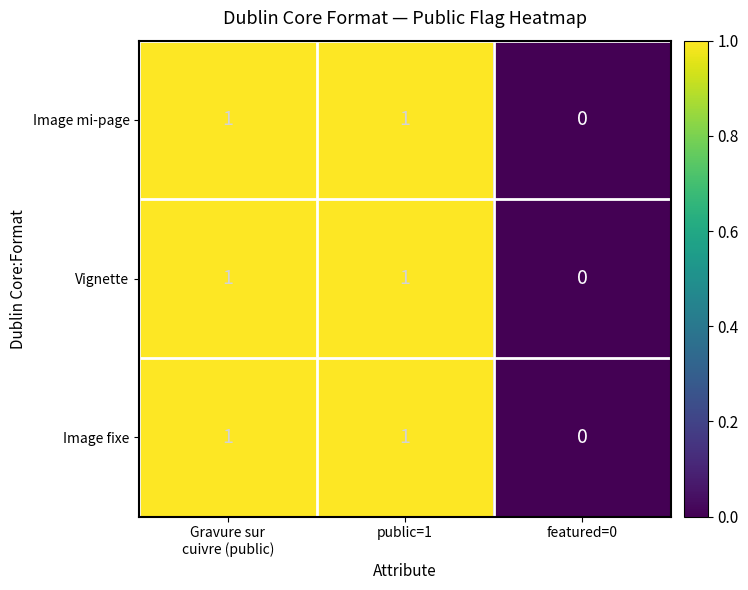

Reading left to right, what are all the values shown in this chart?

Image mi-page: 1	1	0
Vignette: 1	1	0
Image fixe: 1	1	0